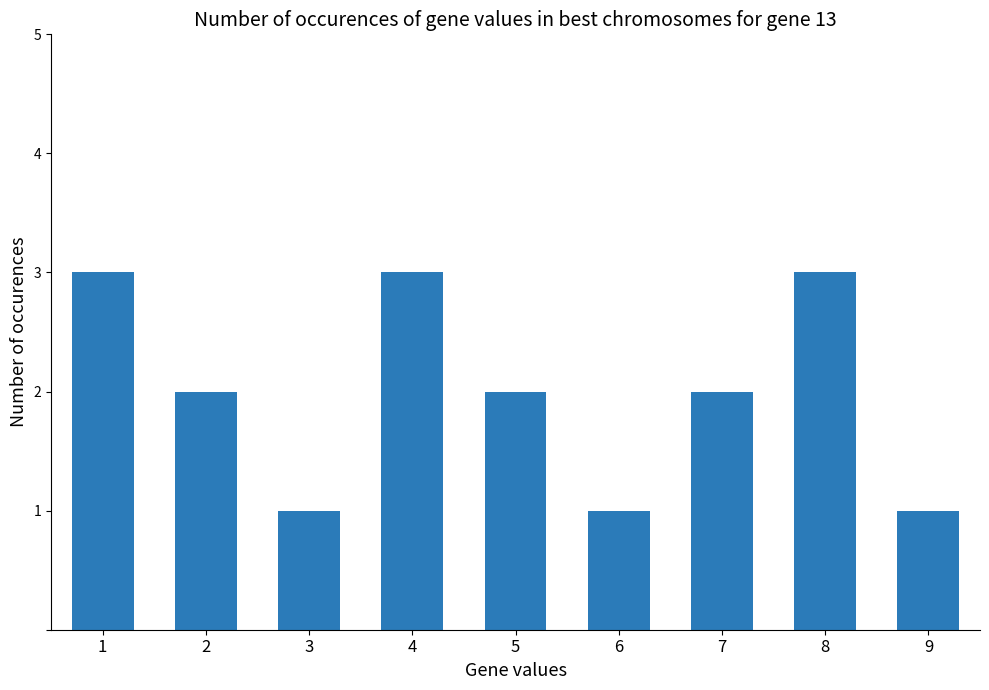

What is the maximum value shown in the chart?

3